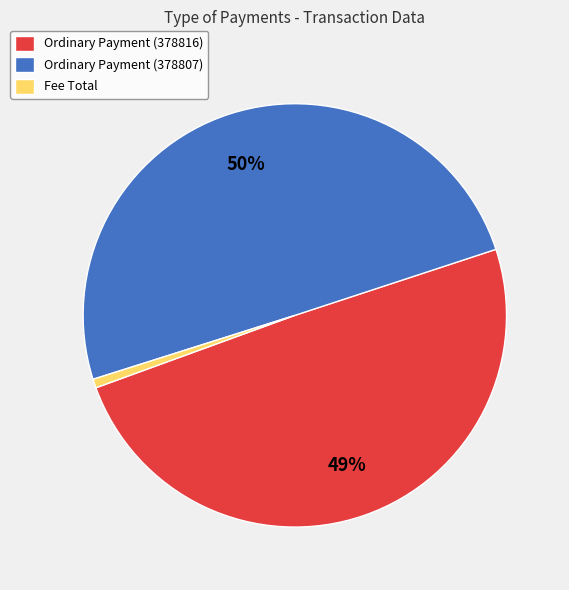

Is Fee Total the majority of the pie?

No